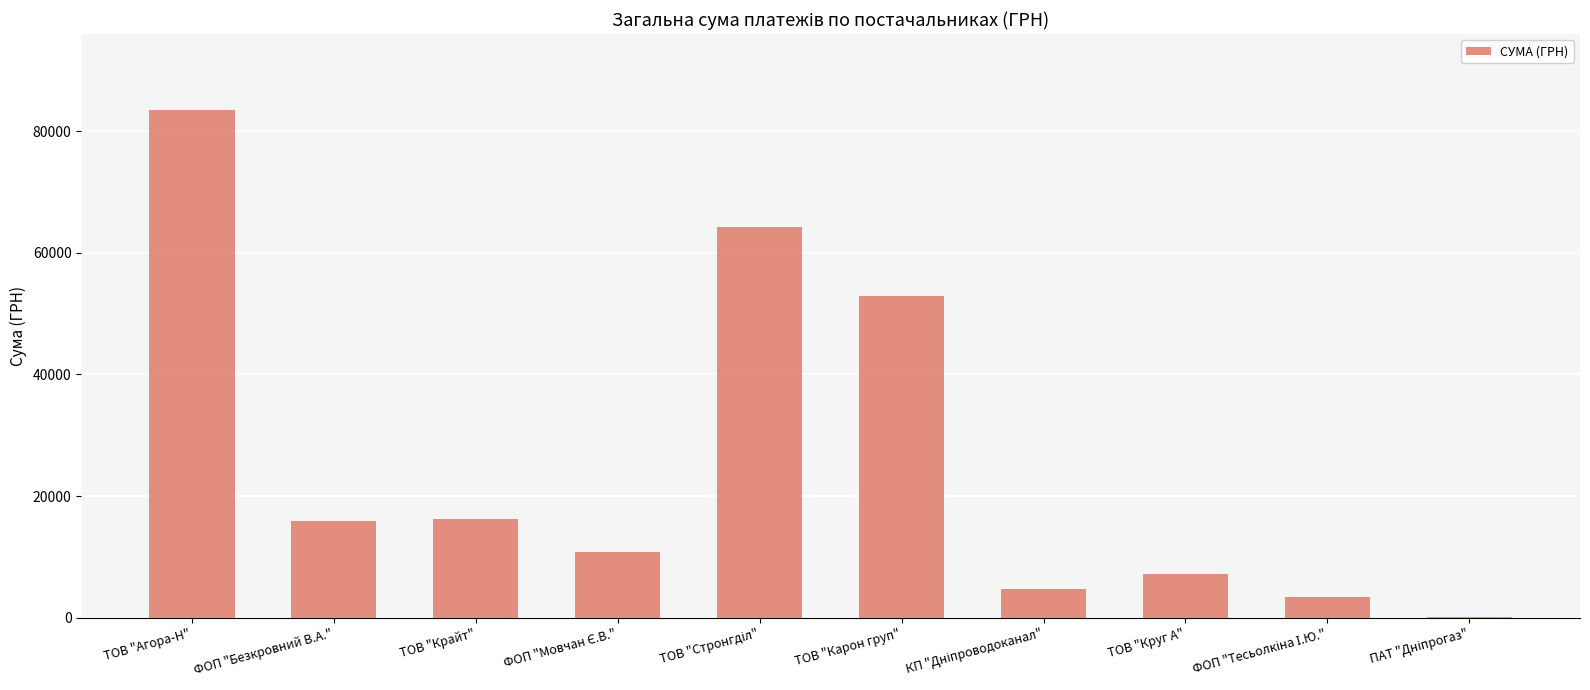

What is the sum of all values?

259093.3